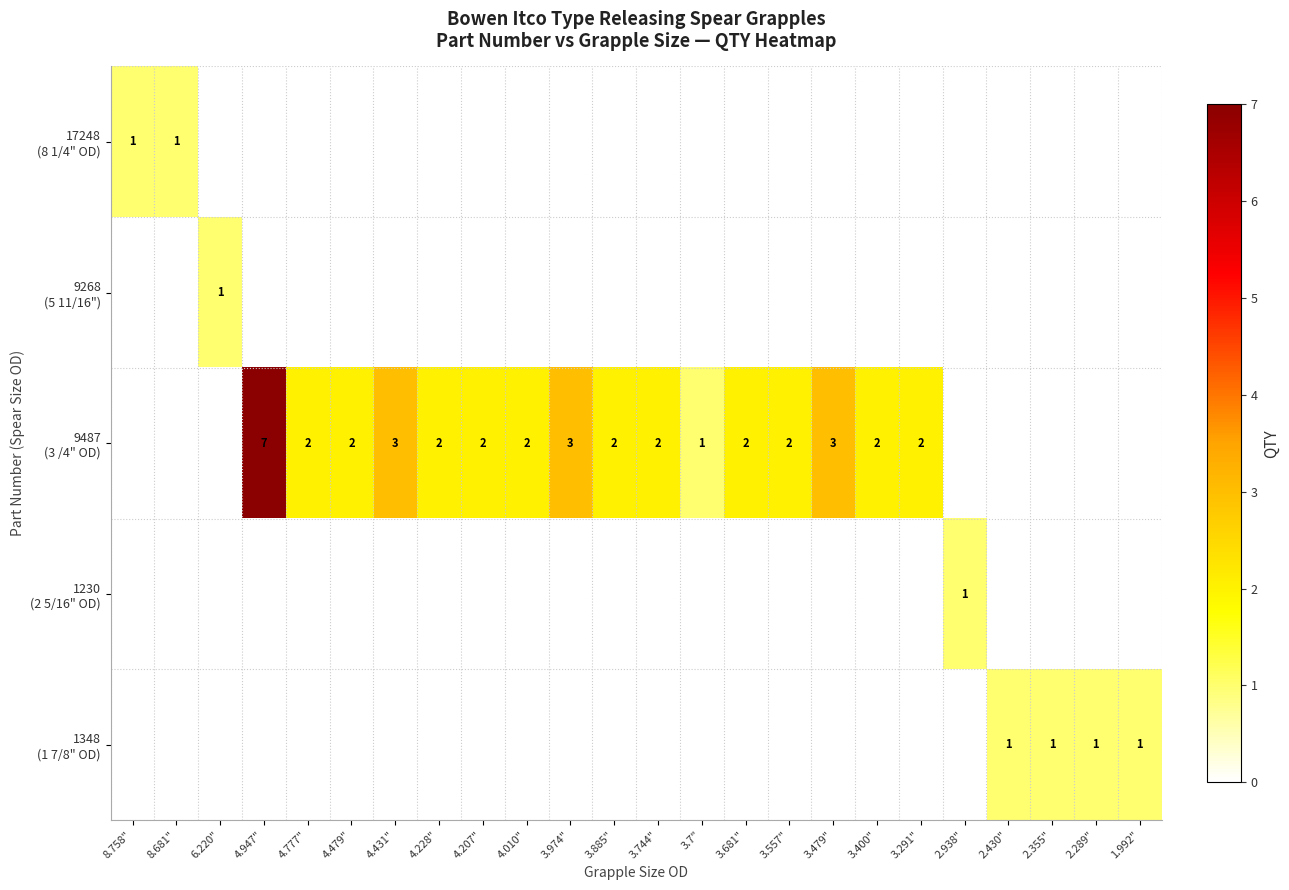

What is the spread (max minus min) of values at 3.479"?

3